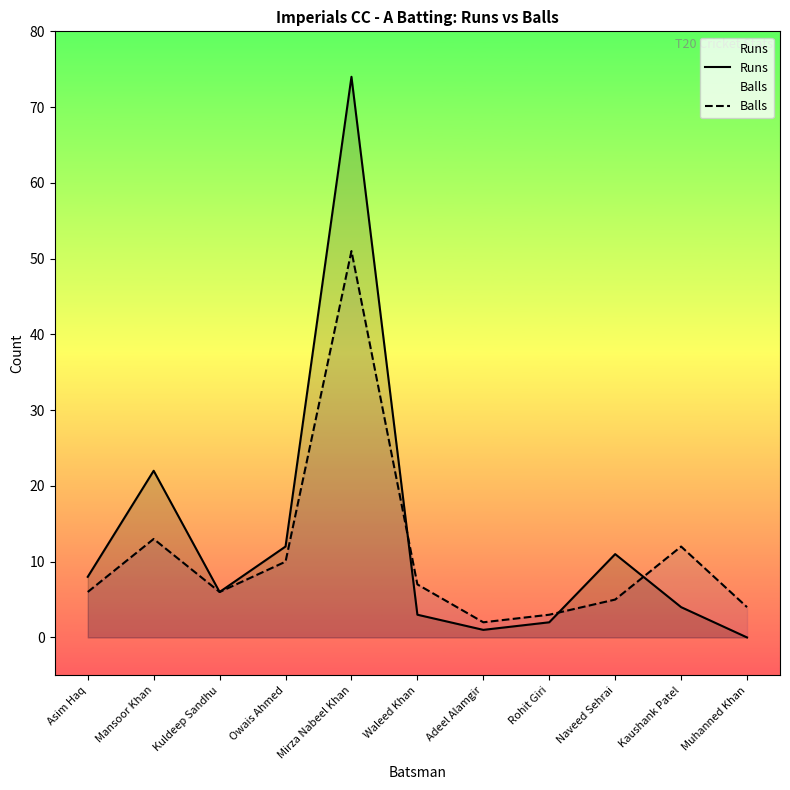

Which has a higher value, Waleed Khan or Asim Haq?

Asim Haq